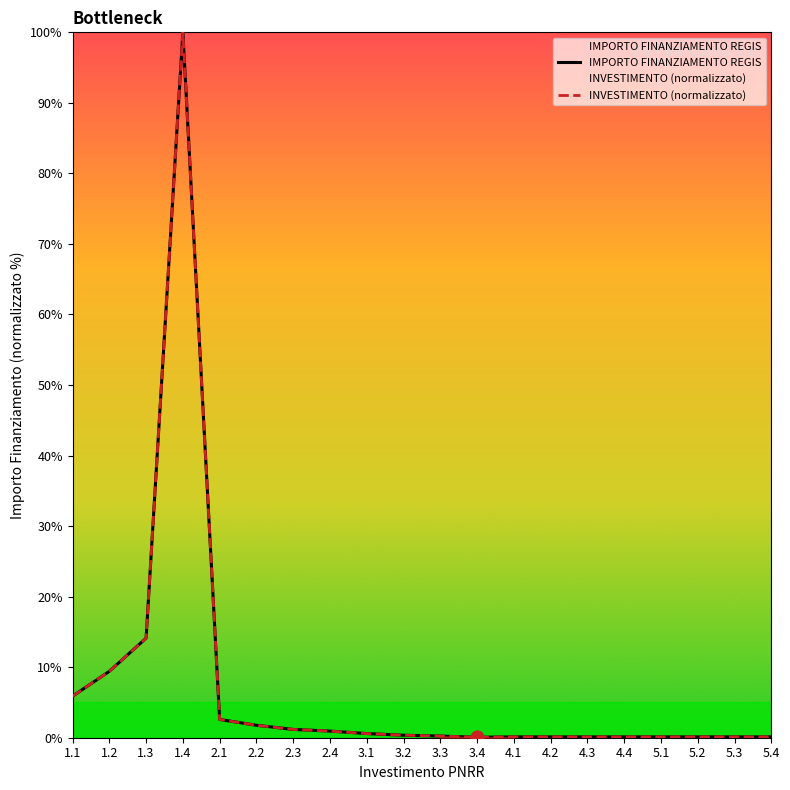

Which series has the widest spread of Y values?

INVESTIMENTO (normalizzato)